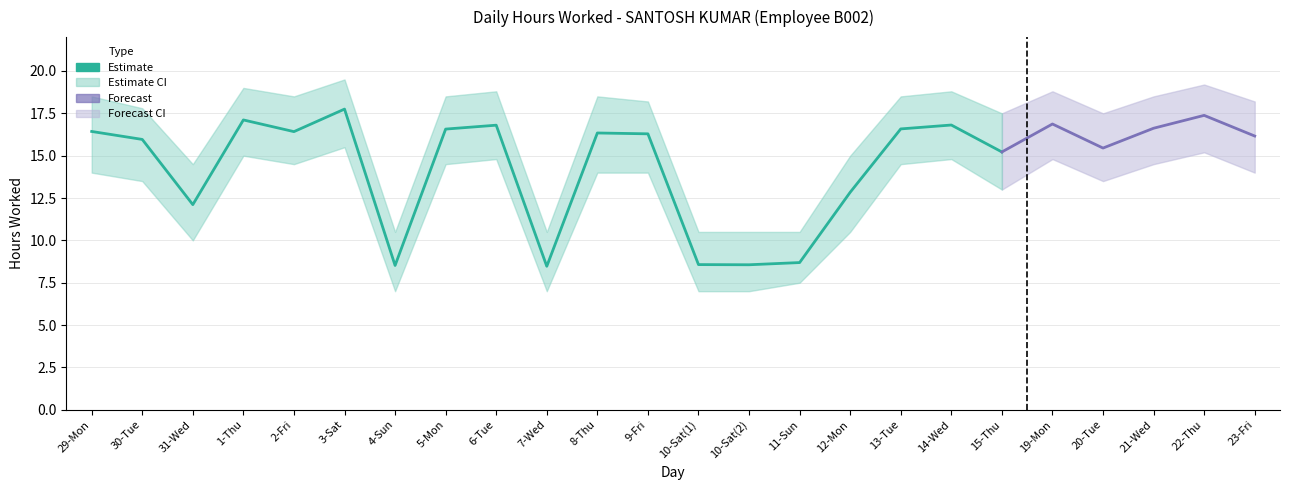

Reading right to left, list all the values displayed in this chart.

Hours Worked: 23-Fri=16.2	22-Thu=17.4	21-Wed=16.6	20-Tue=15.4	19-Mon=16.9	15-Thu=15.2	14-Wed=16.8	13-Tue=16.6	12-Mon=12.8	11-Sun=8.7	10-Sat(2)=8.6	10-Sat(1)=8.6	9-Fri=16.3	8-Thu=16.3	7-Wed=8.5	6-Tue=16.8	5-Mon=16.6	4-Sun=8.5	3-Sat=17.8	2-Fri=16.4	1-Thu=17.1	31-Wed=12.1	30-Tue=16.0	29-Mon=16.4
lower_bound: 23-Fri=14.0	22-Thu=15.2	21-Wed=14.5	20-Tue=13.5	19-Mon=14.8	15-Thu=13.0	14-Wed=14.8	13-Tue=14.5	12-Mon=10.5	11-Sun=7.5	10-Sat(2)=7.0	10-Sat(1)=7.0	9-Fri=14.0	8-Thu=14.0	7-Wed=7.0	6-Tue=14.8	5-Mon=14.5	4-Sun=7.0	3-Sat=15.5	2-Fri=14.5	1-Thu=15.0	31-Wed=10.0	30-Tue=13.5	29-Mon=14.0
upper_bound: 23-Fri=18.2	22-Thu=19.2	21-Wed=18.5	20-Tue=17.5	19-Mon=18.8	15-Thu=17.5	14-Wed=18.8	13-Tue=18.5	12-Mon=15.0	11-Sun=10.5	10-Sat(2)=10.5	10-Sat(1)=10.5	9-Fri=18.2	8-Thu=18.5	7-Wed=10.5	6-Tue=18.8	5-Mon=18.5	4-Sun=10.5	3-Sat=19.5	2-Fri=18.5	1-Thu=19.0	31-Wed=14.5	30-Tue=17.8	29-Mon=18.5